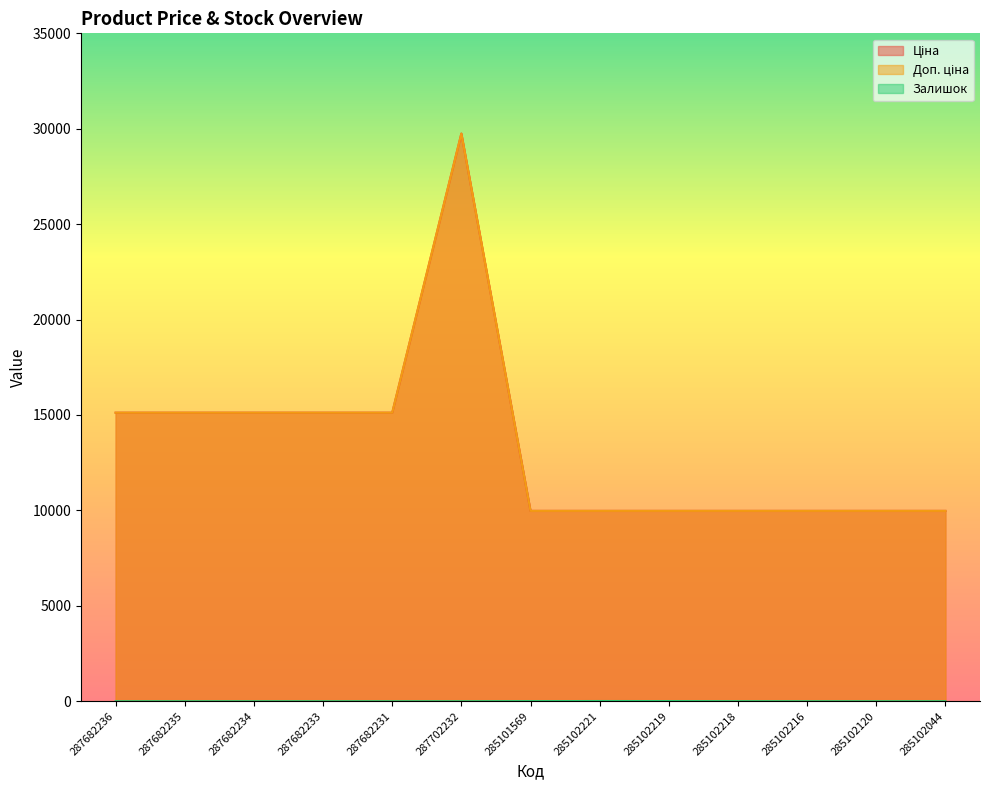

What are all the series names shown in the legend?

Ціна, Доп. ціна, Залишок